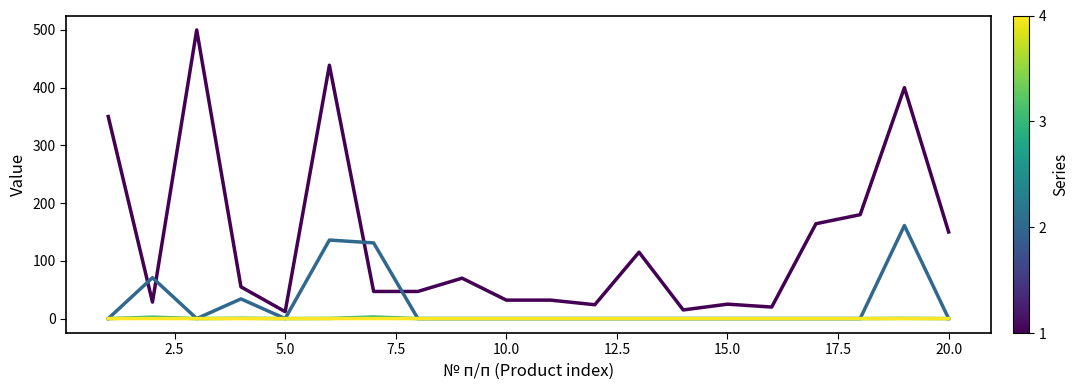

What is the maximum value shown in the chart?

500.0